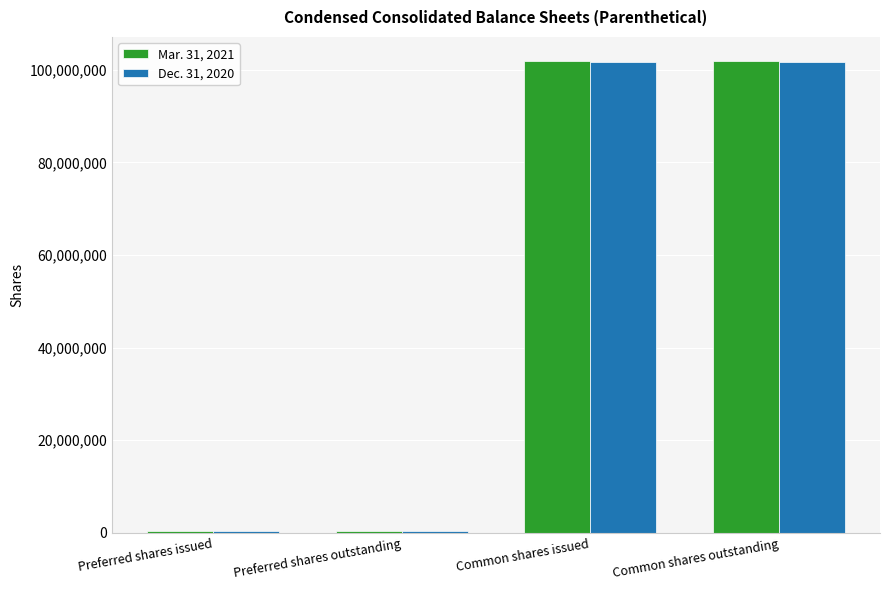

List the series in order of their overall mean, lowest first.

Dec. 31, 2020, Mar. 31, 2021